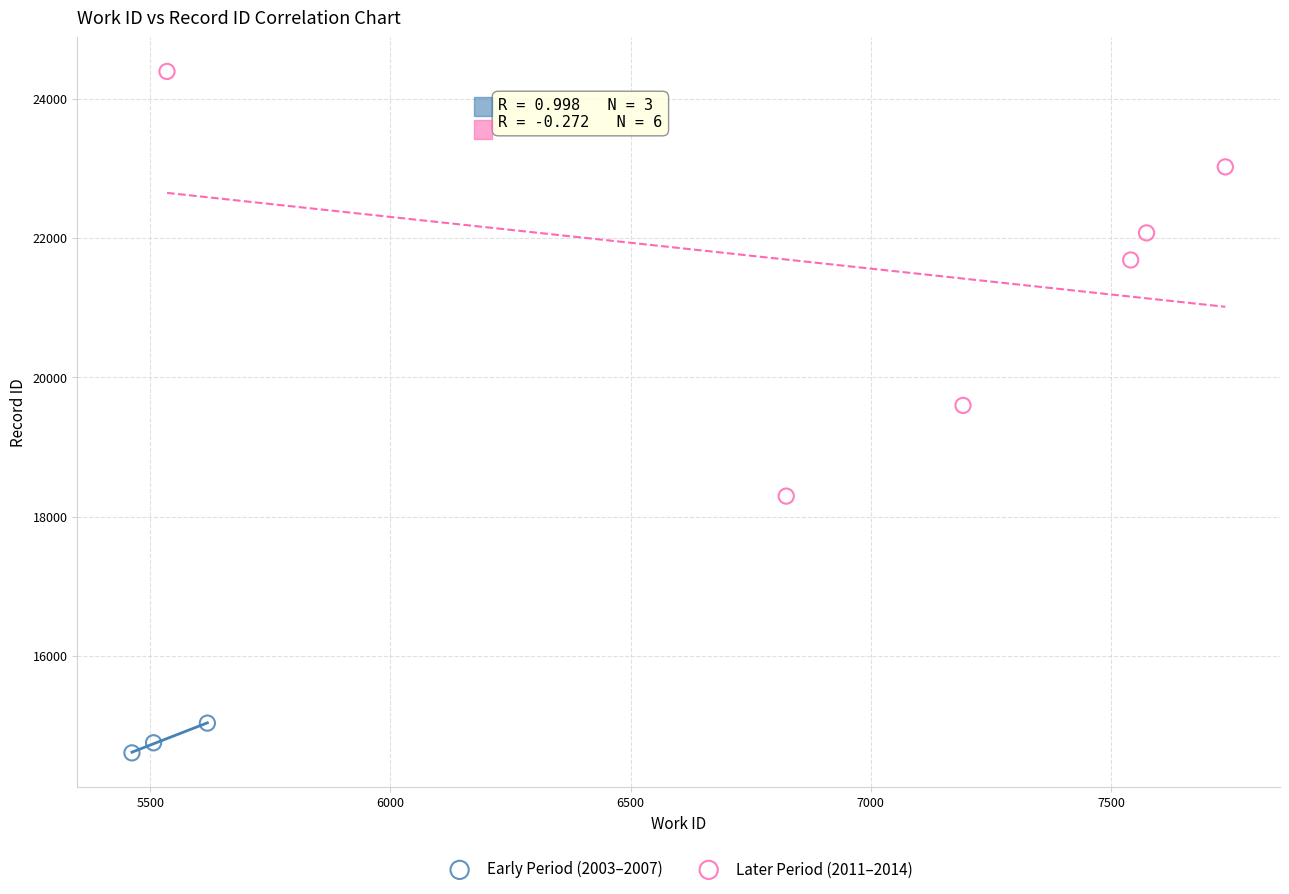

Which series contains the highest Y value?

Later Period (2011–2014)